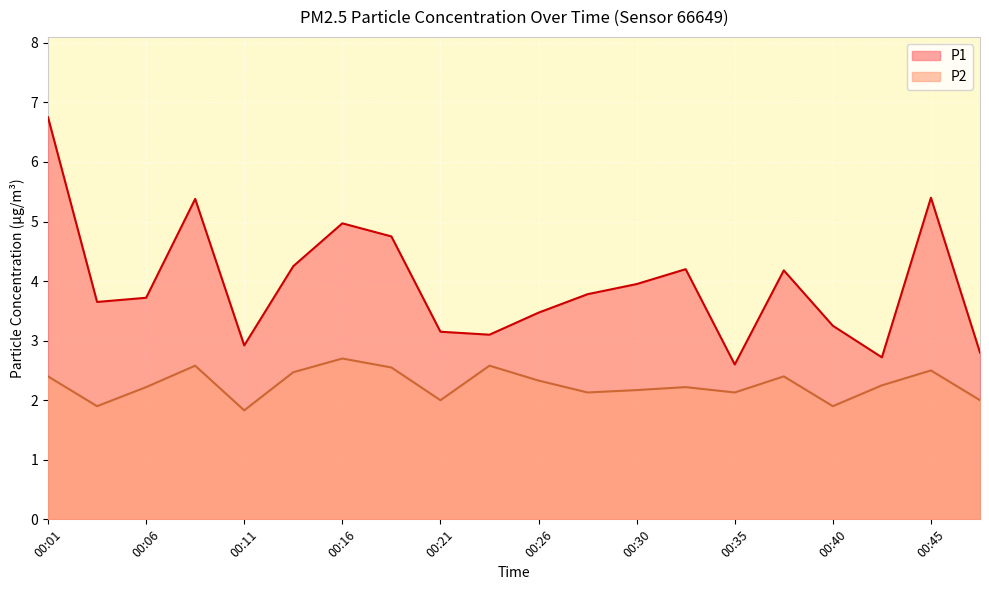

True or false: P1 and P2 intersect in this chart.

False